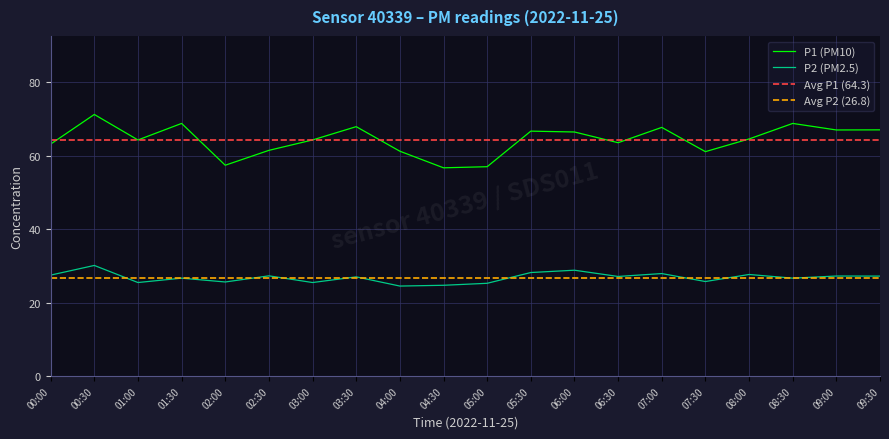

True or false: P1 and P2 intersect in this chart.

False